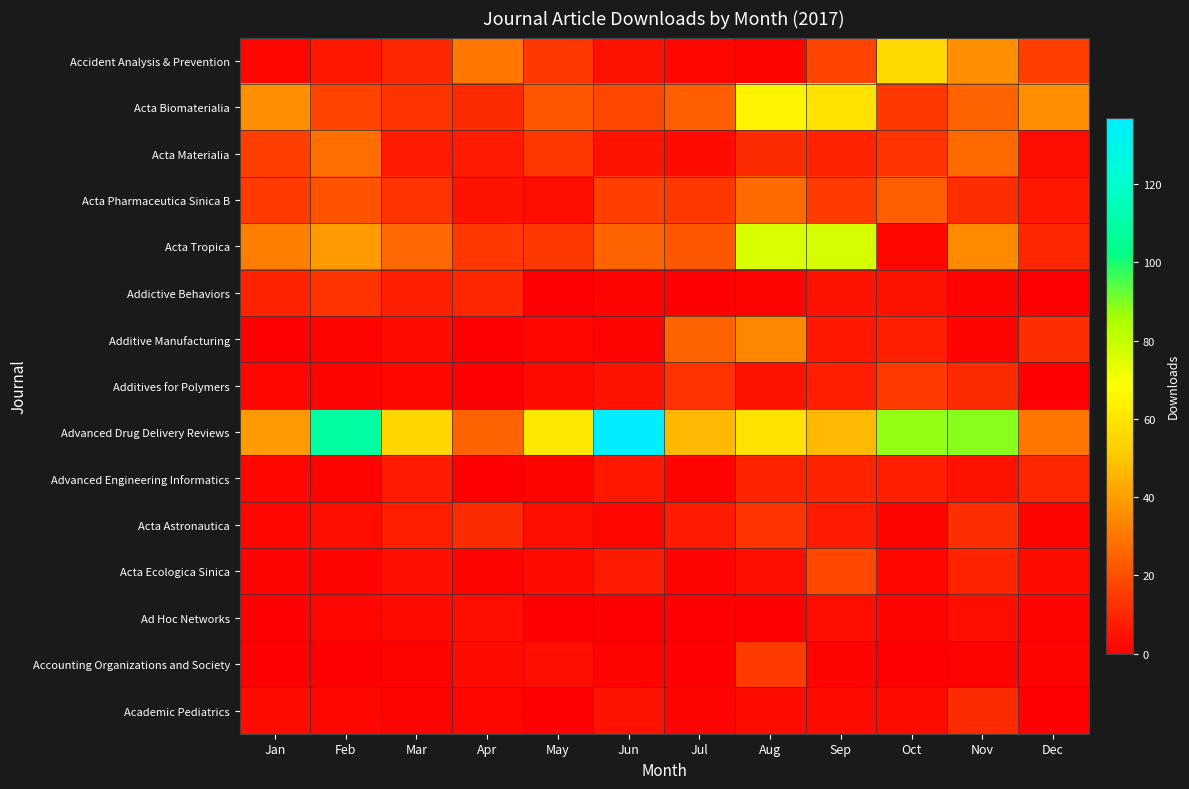

Reading left to right, list all the values displayed in this chart.

Accident Analysis & Prevention: Jan=2	Feb=6	Mar=10	Apr=30	May=14	Jun=5	Jul=2	Aug=1	Sep=17	Oct=56	Nov=36	Dec=16
Acta Biomaterialia: Jan=36	Feb=17	Mar=13	Apr=11	May=22	Jun=18	Jul=24	Aug=65	Sep=59	Oct=14	Nov=25	Dec=36
Acta Materialia: Jan=16	Feb=28	Mar=7	Apr=7	May=14	Jun=5	Jul=3	Aug=11	Sep=9	Oct=13	Nov=27	Dec=4
Acta Pharmaceutica Sinica B: Jan=15	Feb=21	Mar=13	Apr=5	May=4	Jun=16	Jul=14	Aug=27	Sep=15	Oct=24	Nov=12	Dec=6
Acta Tropica: Jan=32	Feb=39	Mar=26	Apr=14	May=14	Jun=25	Jul=22	Aug=76	Sep=77	Oct=2	Nov=35	Dec=10
Addictive Behaviors: Jan=9	Feb=13	Mar=8	Apr=10	May=0	Jun=1	Jul=0	Aug=1	Sep=5	Oct=5	Nov=1	Dec=0
Additive Manufacturing: Jan=0	Feb=1	Mar=3	Apr=0	May=2	Jun=1	Jul=25	Aug=34	Sep=6	Oct=8	Nov=1	Dec=12
Additives for Polymers: Jan=2	Feb=1	Mar=2	Apr=0	May=3	Jun=5	Jul=13	Aug=5	Sep=8	Oct=15	Nov=11	Dec=0
Advanced Drug Delivery Reviews: Jan=39	Feb=109	Mar=55	Apr=25	May=61	Jun=137	Jul=47	Aug=59	Sep=47	Oct=88	Nov=89	Dec=30
Advanced Engineering Informatics: Jan=2	Feb=1	Mar=7	Apr=0	May=1	Jun=6	Jul=1	Aug=9	Sep=9	Oct=8	Nov=5	Dec=10
Acta Astronautica: Jan=2	Feb=4	Mar=8	Apr=11	May=4	Jun=2	Jul=7	Aug=13	Sep=7	Oct=1	Nov=12	Dec=1
Acta Ecologica Sinica: Jan=1	Feb=1	Mar=4	Apr=1	May=3	Jun=7	Jul=1	Aug=4	Sep=18	Oct=2	Nov=9	Dec=3
Ad Hoc Networks: Jan=0	Feb=2	Mar=3	Apr=4	May=0	Jun=0	Jul=0	Aug=0	Sep=4	Oct=1	Nov=4	Dec=1
Accounting Organizations and Society: Jan=0	Feb=0	Mar=1	Apr=3	May=4	Jun=1	Jul=0	Aug=15	Sep=1	Oct=0	Nov=1	Dec=1
Academic Pediatrics: Jan=3	Feb=2	Mar=1	Apr=2	May=0	Jun=5	Jul=1	Aug=3	Sep=3	Oct=3	Nov=11	Dec=0